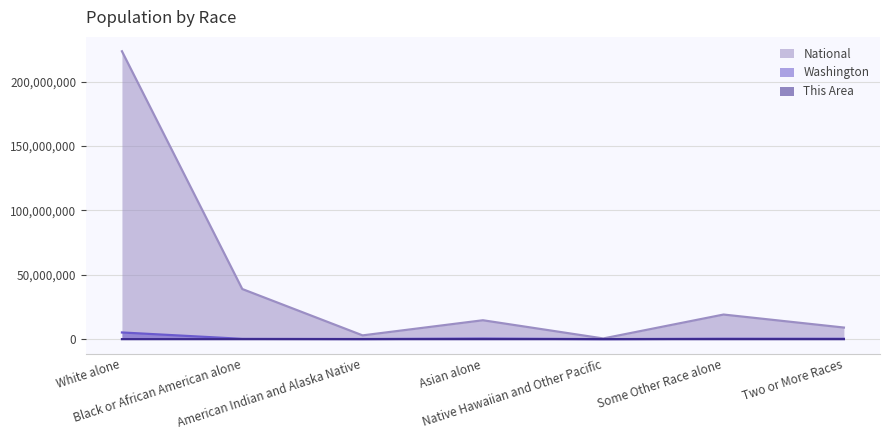

List the labels in order of National value, largest first.

White alone, Black or African American alone, Some Other Race alone, Asian alone, Two or More Races, American Indian and Alaska Native, Native Hawaiian and Other Pacific